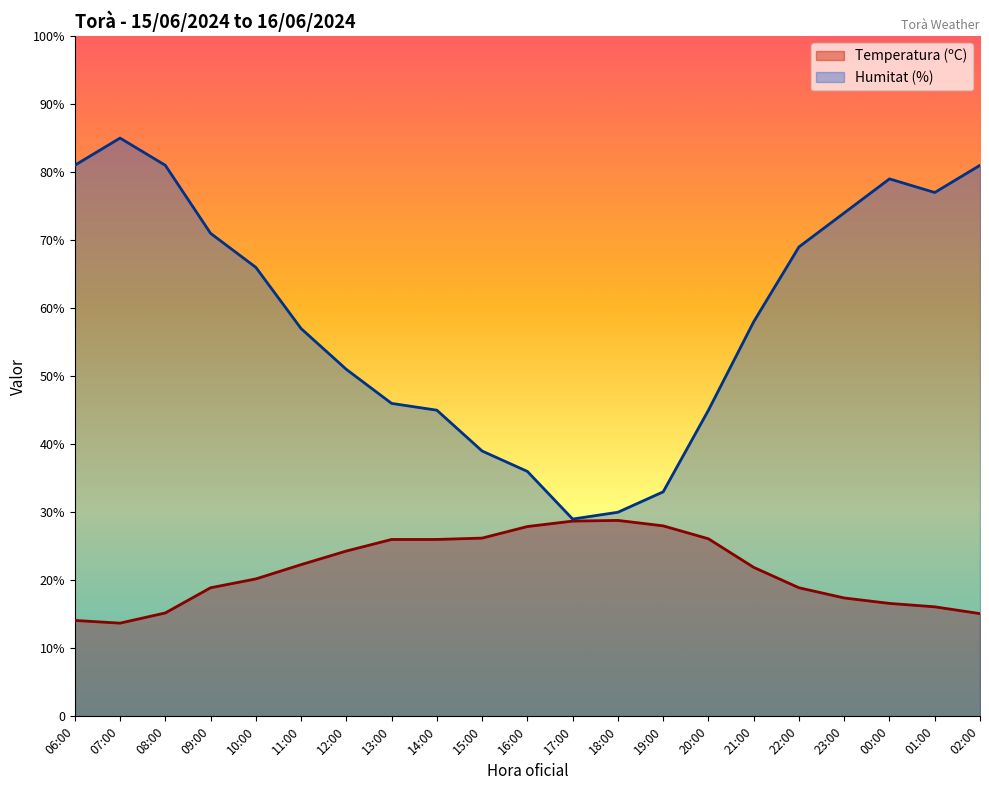

How many distinct data groups are displayed?

2